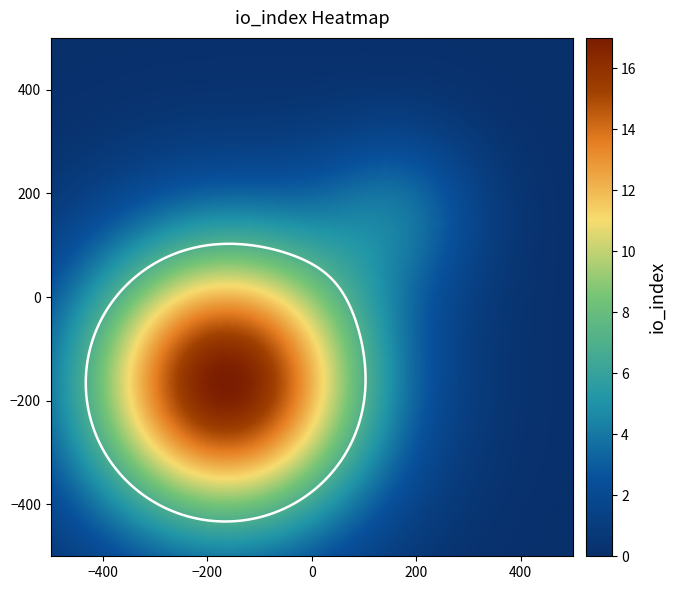

Is it true that 59ac8ee370206f8825e23a611d851cbd2f1df47 equals 2 at direction?

False